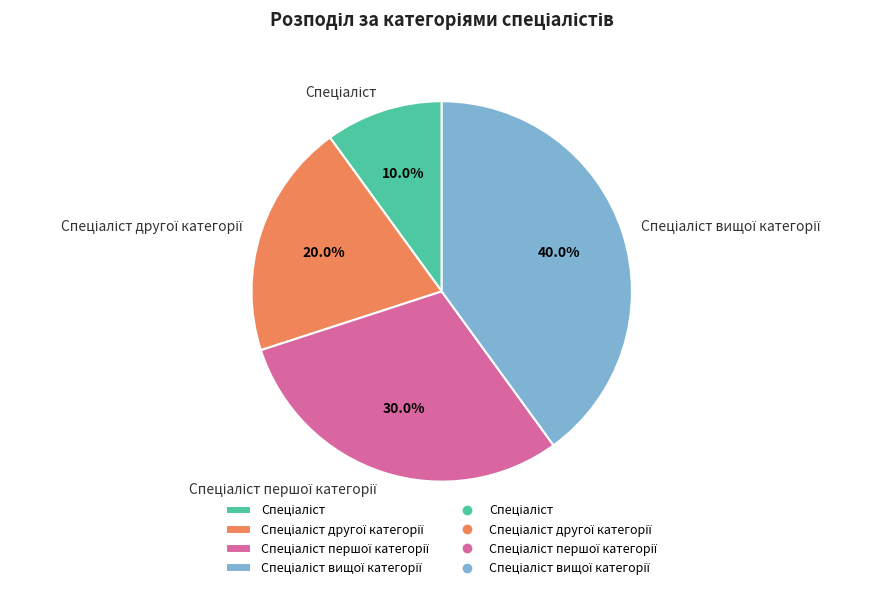

Does any single category account for the majority?

No